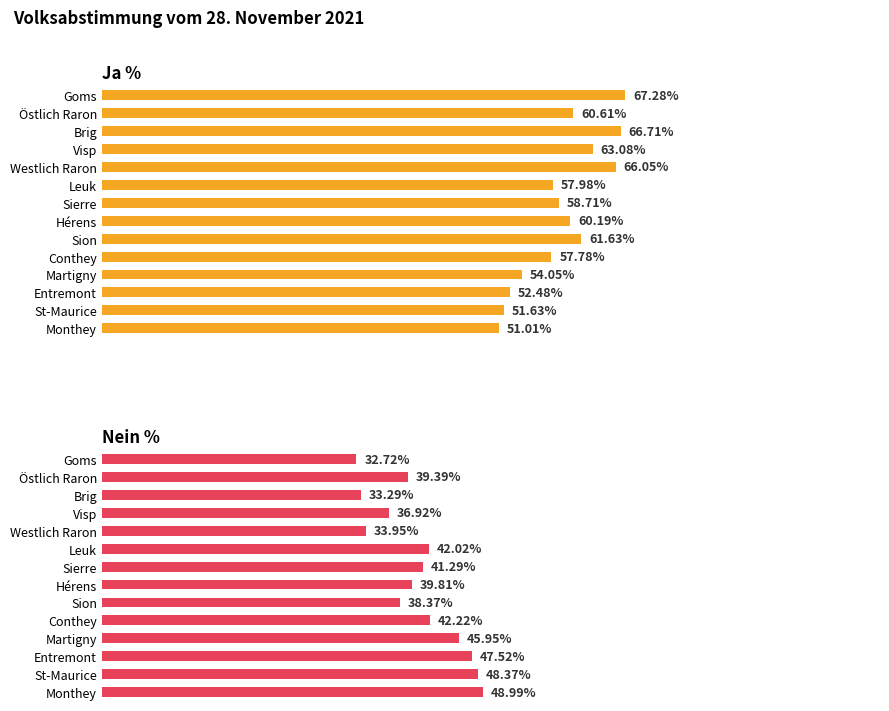

What is the approximate value of Ja % at Goms?

67.3